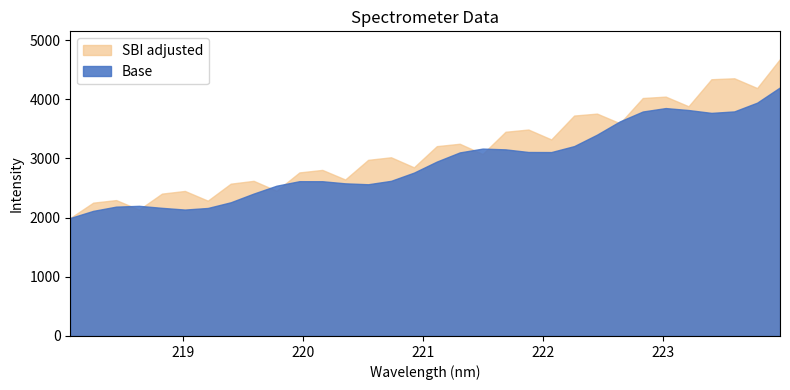

Which series has the largest range (max minus min)?

SBI adjusted